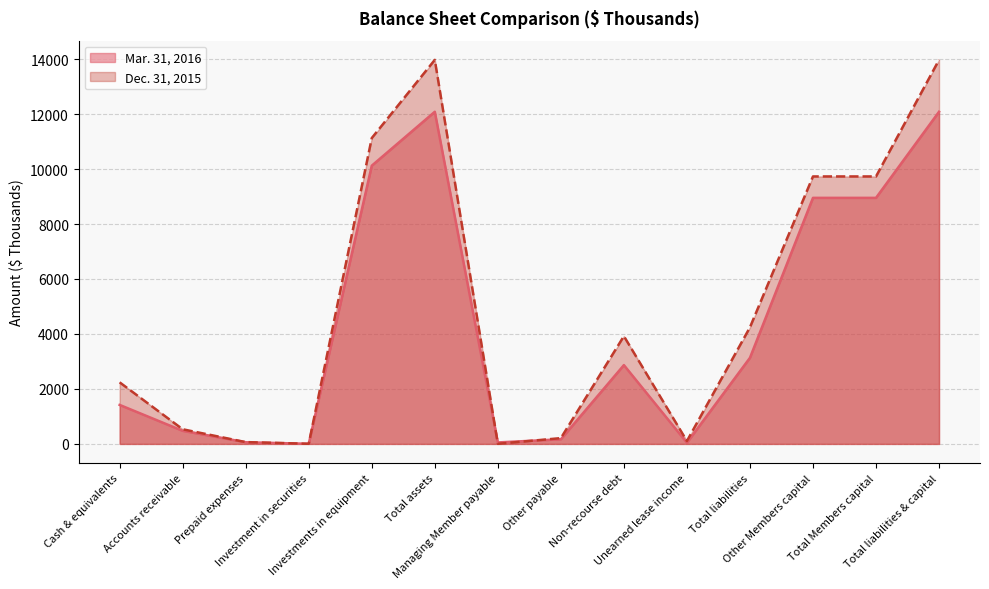

Reading left to right, what are all the values shown in this chart?

Mar. 31, 2016: Cash & equivalents=1419	Accounts receivable=476	Prepaid expenses=61	Investment in securities=5	Investments in equipment=10122	Total assets=12083	Managing Member payable=54	Other payable=169	Non-recourse debt=2867	Unearned lease income=42	Total liabilities=3132	Other Members capital=8951	Total Members capital=8951	Total liabilities & capital=12083
Dec. 31, 2015: Cash & equivalents=2240	Accounts receivable=533	Prepaid expenses=66	Investment in securities=5	Investments in equipment=11127	Total assets=13971	Managing Member payable=4	Other payable=211	Non-recourse debt=3921	Unearned lease income=105	Total liabilities=4241	Other Members capital=9730	Total Members capital=9730	Total liabilities & capital=13971